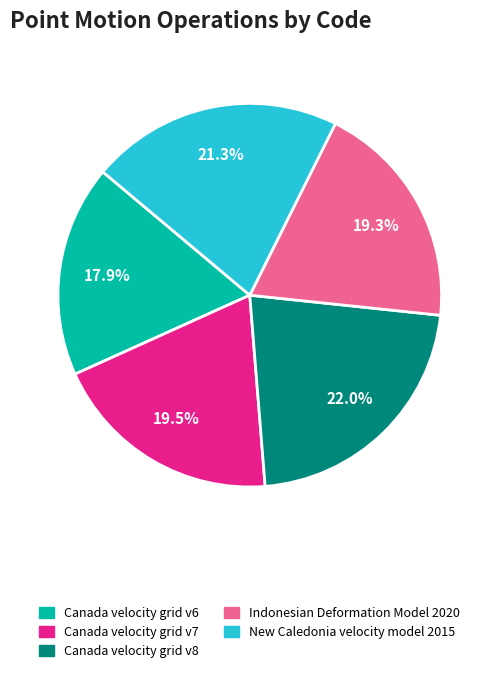

How many slices are in this pie chart?

5